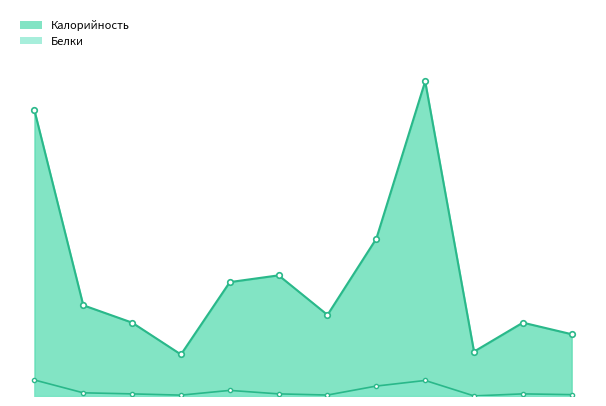

How many values in the Калорийность series exceed 94?

5